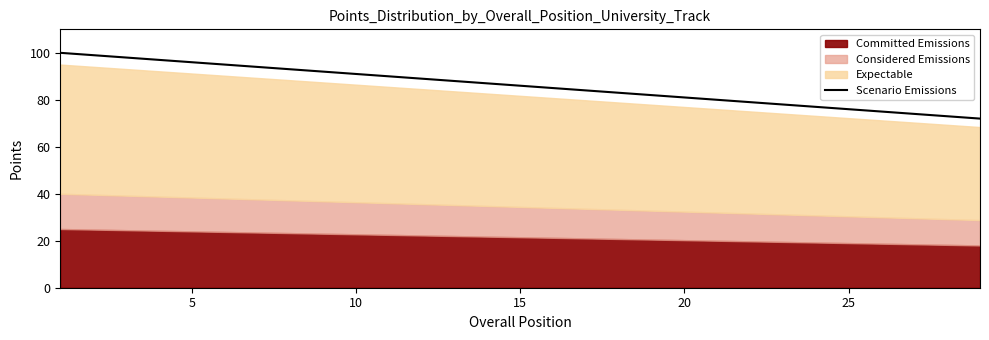

The value of Scenario Emissions at 5 is 127. True or false?

False